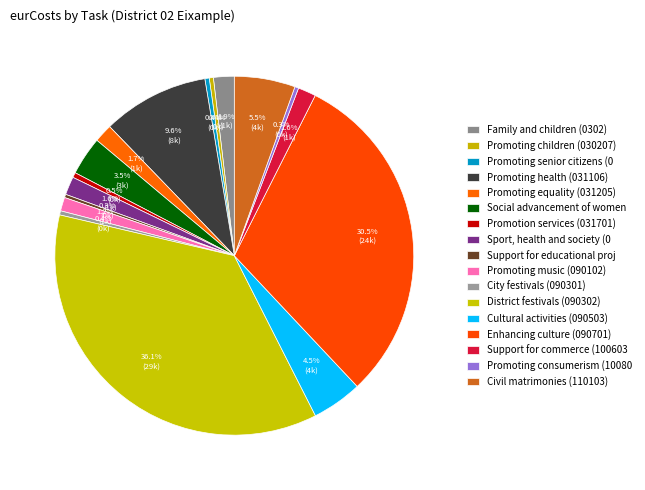

How many slices are in this pie chart?

17